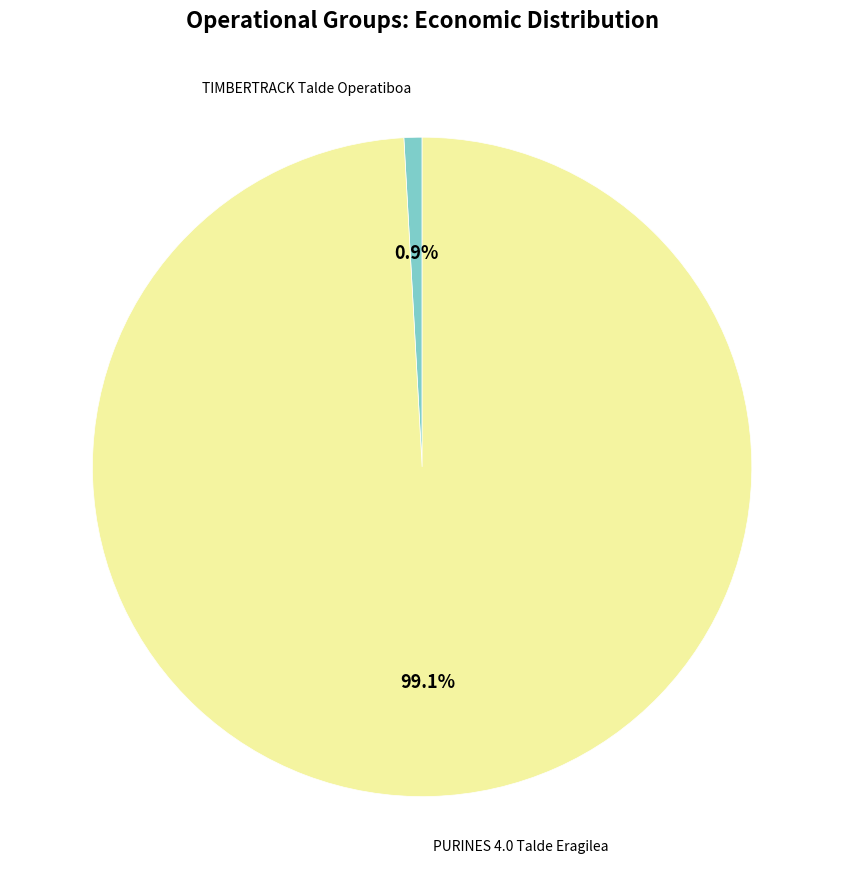

How many slices are in this pie chart?

2